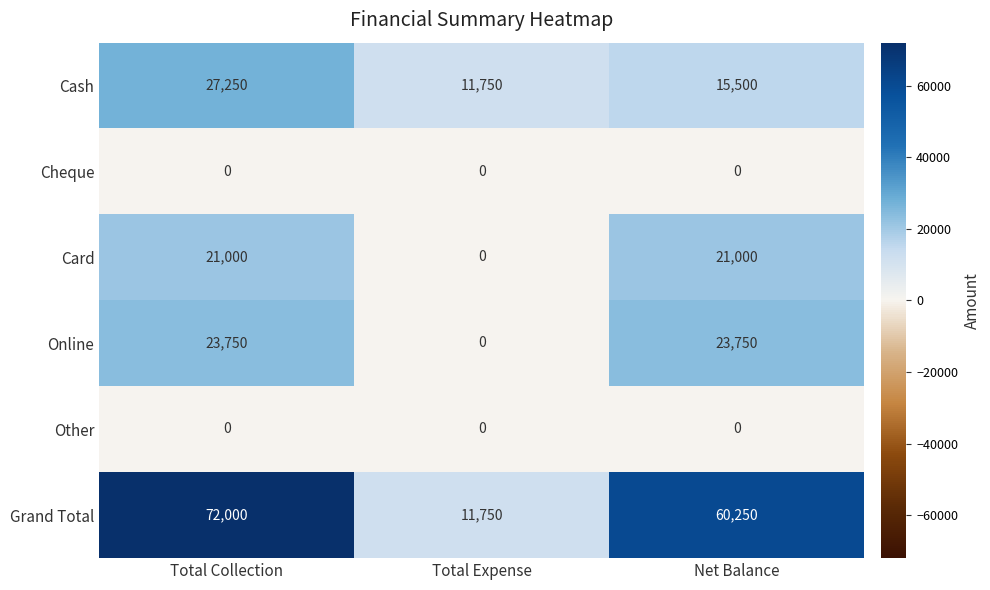

Reading left to right, list all the values displayed in this chart.

Cash: 27250	11750	15500
Cheque: 0	0	0
Card: 21000	0	21000
Online: 23750	0	23750
Other: 0	0	0
Grand Total: 72000	11750	60250